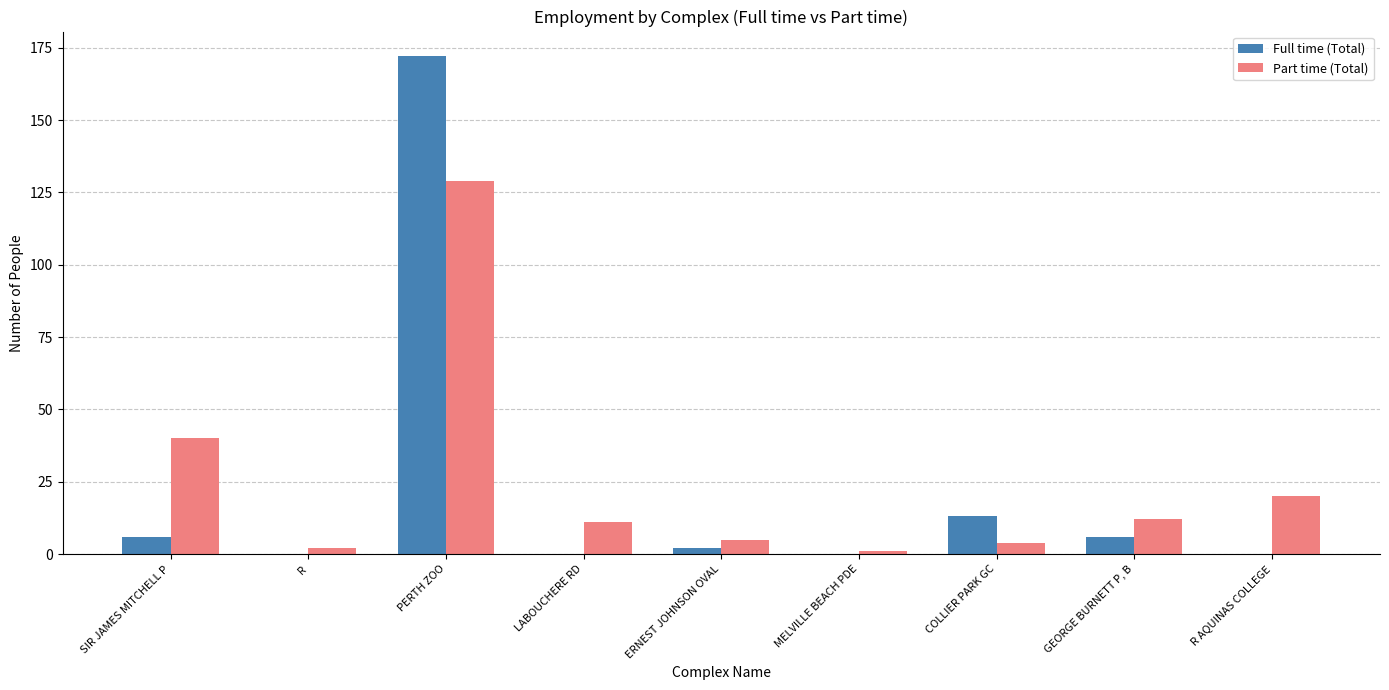

Reading left to right, what are all the values shown in this chart?

Full time (Total): SIR JAMES MITCHELL P=6	R=0	PERTH ZOO=172	LABOUCHERE RD=0	ERNEST JOHNSON OVAL=2	MELVILLE BEACH PDE=0	COLLIER PARK GC=13	GEORGE BURNETT P, B=6	R AQUINAS COLLEGE=0
Part time (Total): SIR JAMES MITCHELL P=40	R=2	PERTH ZOO=129	LABOUCHERE RD=11	ERNEST JOHNSON OVAL=5	MELVILLE BEACH PDE=1	COLLIER PARK GC=4	GEORGE BURNETT P, B=12	R AQUINAS COLLEGE=20